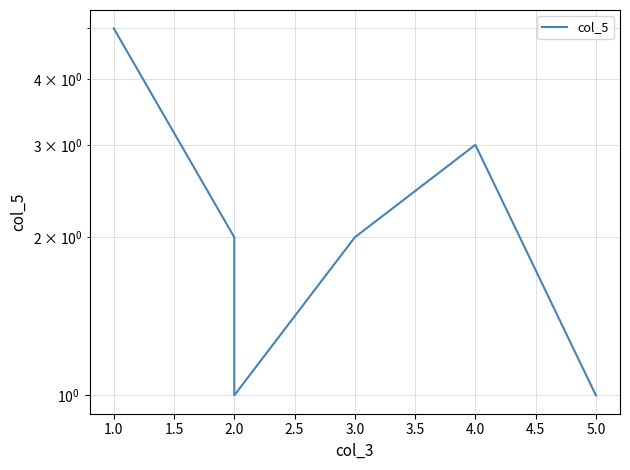

What is the difference between the values at 5.0 and 4.0?

2